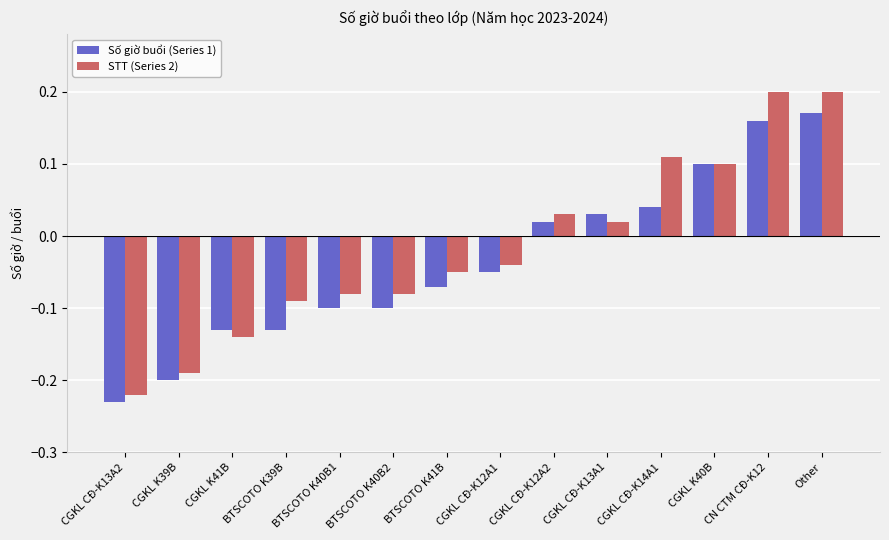

Is it true that Số giờ buổi (Series 1) equals -0.2 at CGKL K39B?

True